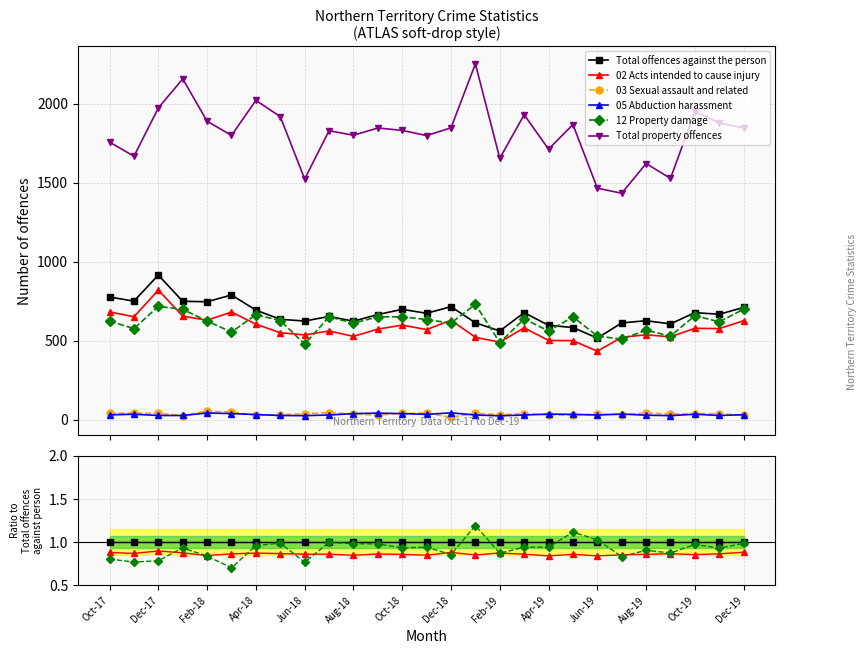

Is this an area chart (filled region under the line)?

No